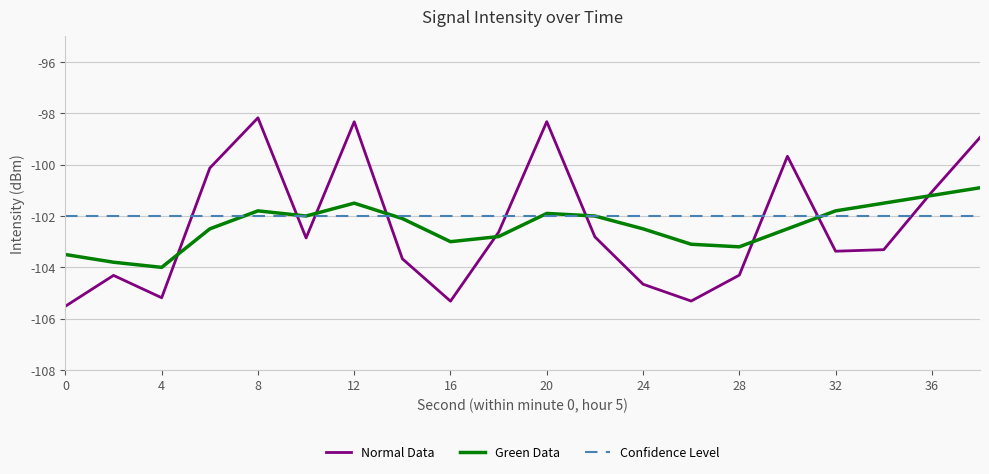

What is the sum of all Confidence Level values?

-2040.0